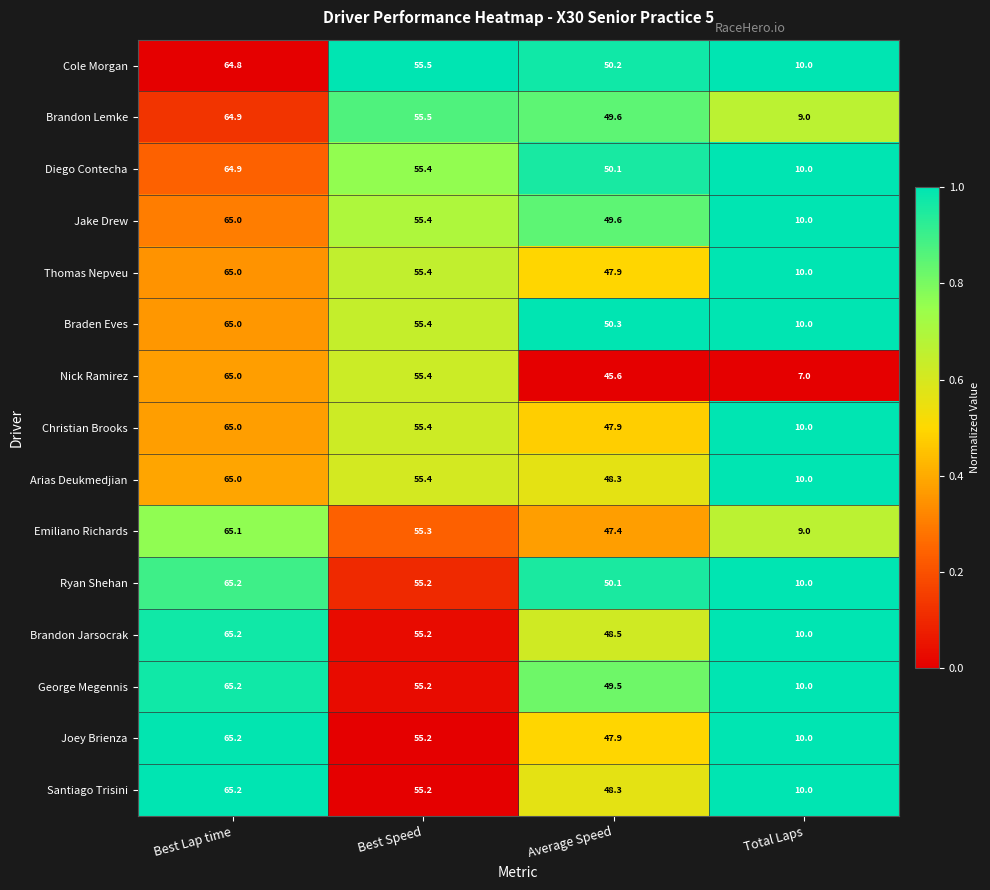

What is the spread (max minus min) of values at Total Laps?

3.0